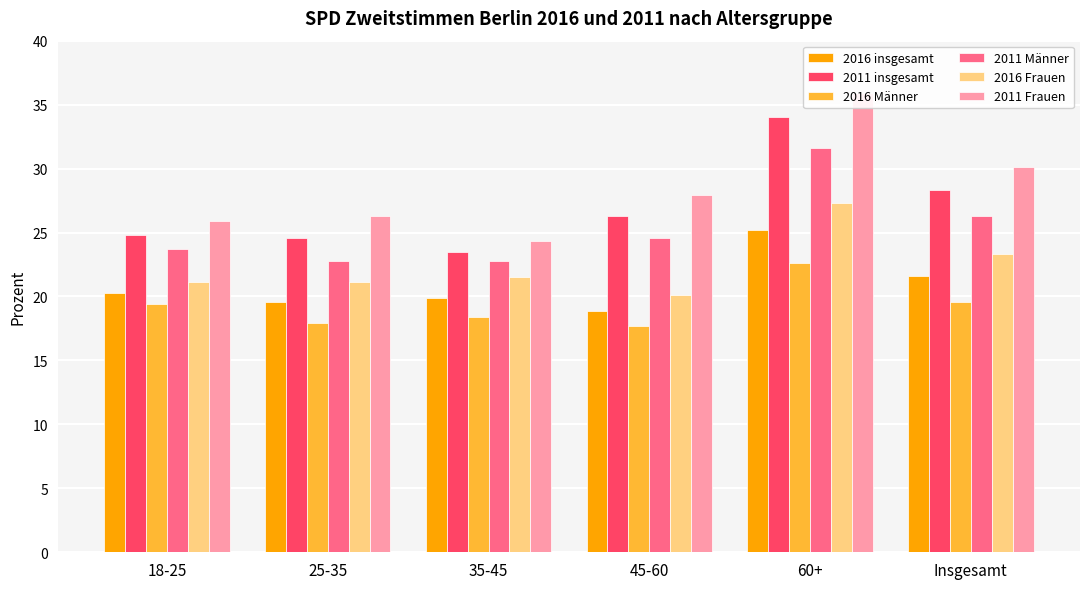

At which label is 2011 Männer closest to 27?

Insgesamt